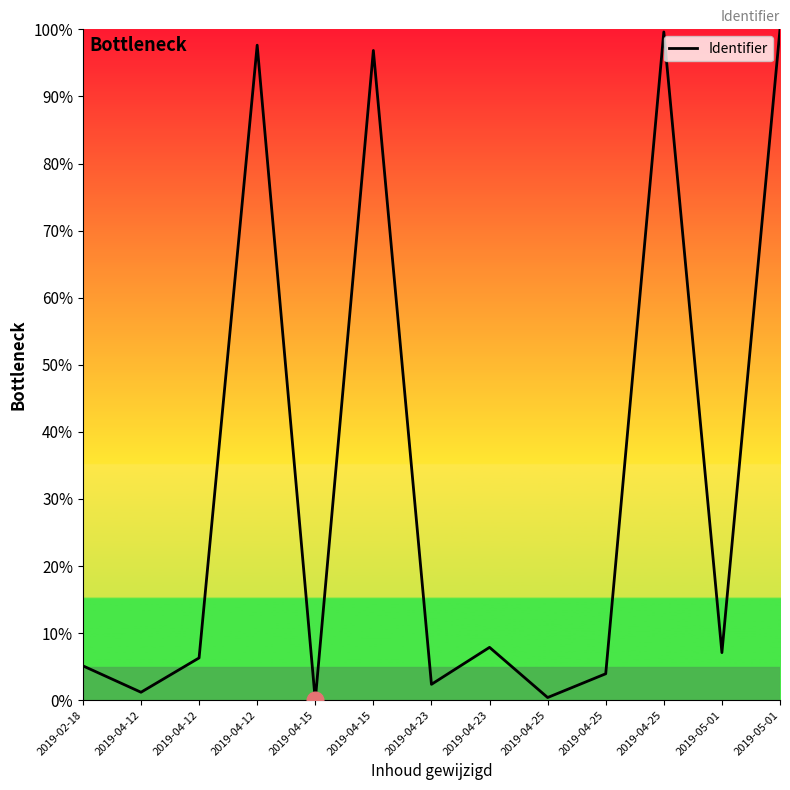

Rank the categories by value from lowest to highest.

2019-04-15, 2019-04-25, 2019-04-12, 2019-04-23, 2019-04-25, 2019-02-18, 2019-04-12, 2019-05-01, 2019-04-23, 2019-04-15, 2019-04-12, 2019-04-25, 2019-05-01